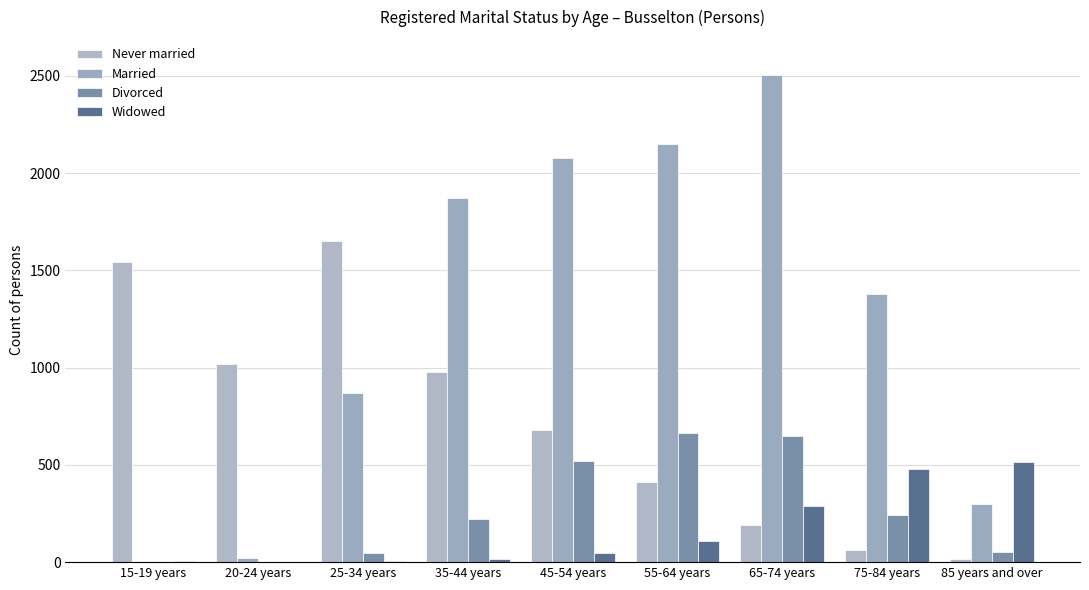

What is the spread (max minus min) of values at 35-44 years?

1858